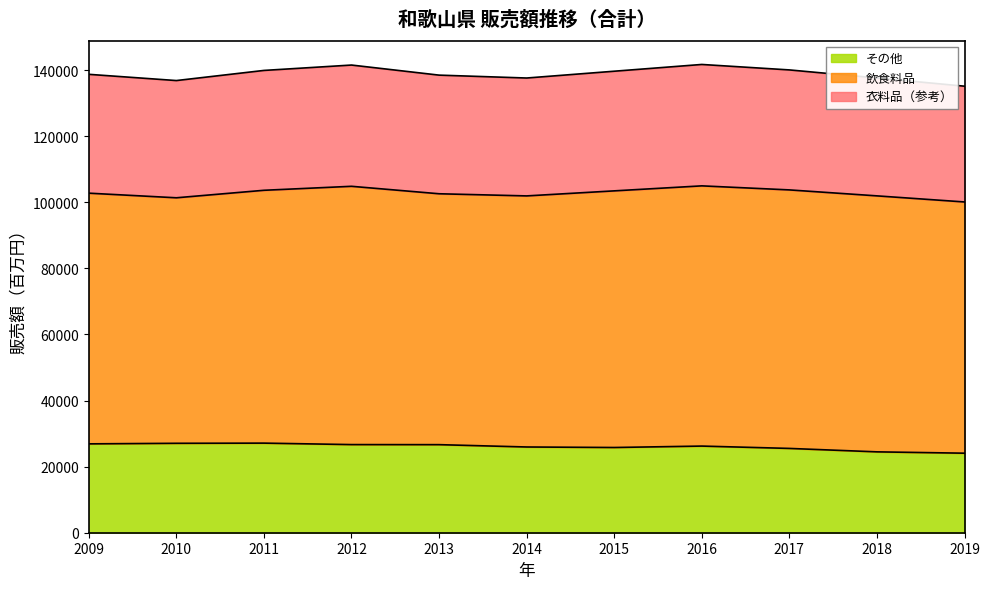

List the labels in order of value, largest first.

2011, 2010, 2009, 2012, 2013, 2016, 2014, 2015, 2017, 2018, 2019